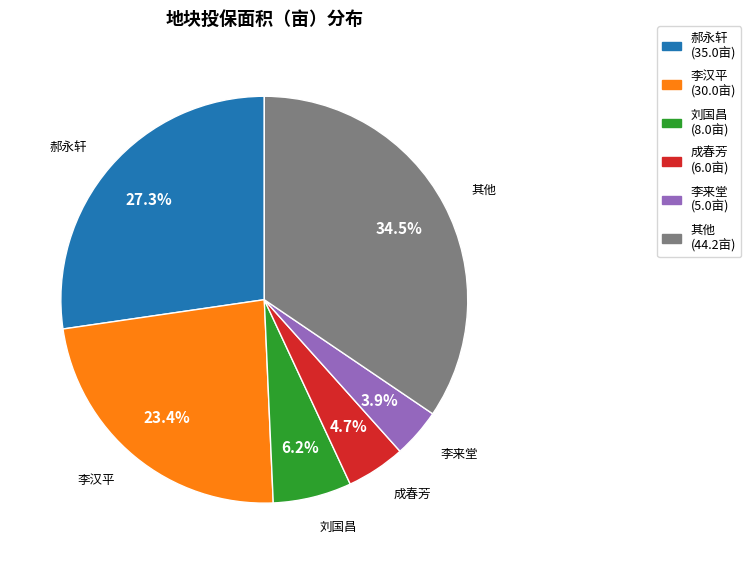

Is there any slice that represents more than half of the pie?

No